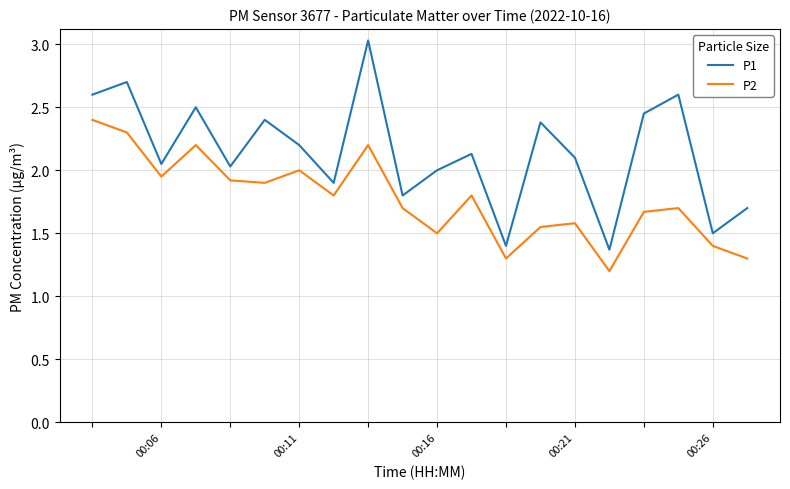

What is the difference between the maximum and minimum values in the P2 series?

1.2